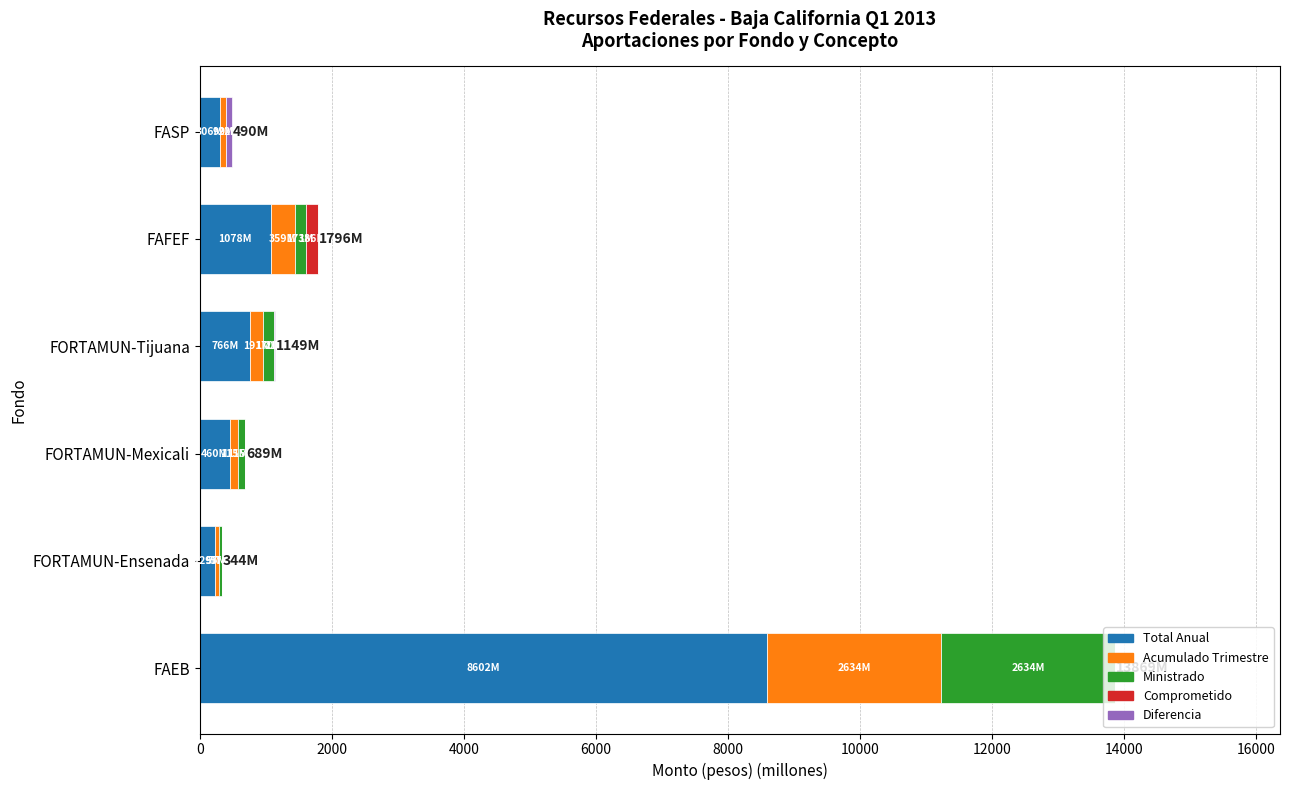

How many series are shown in this chart?

5